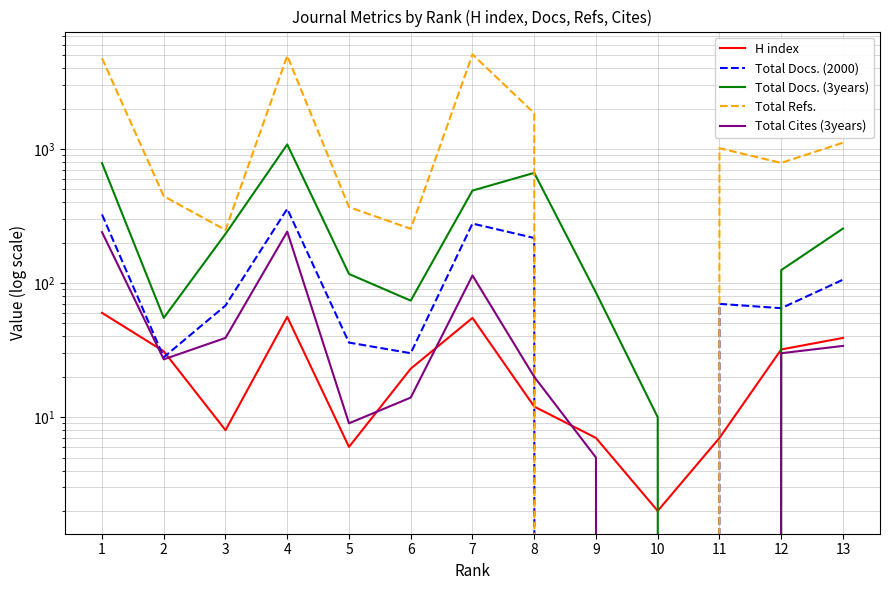

What is the difference between the highest and lowest values at 8?

1838